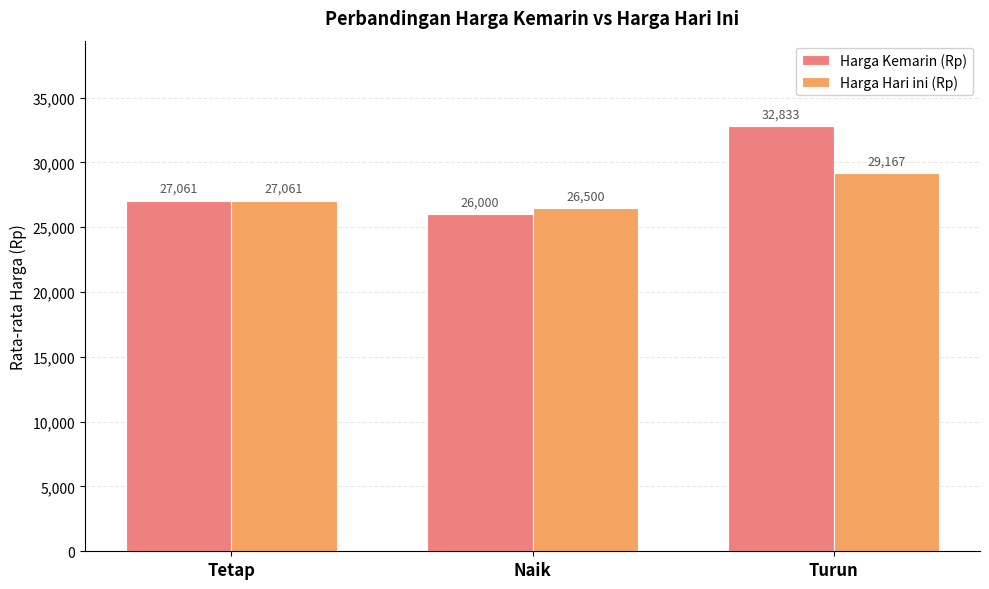

Which category has the highest value in the Harga Hari ini (Rp) series?

Turun